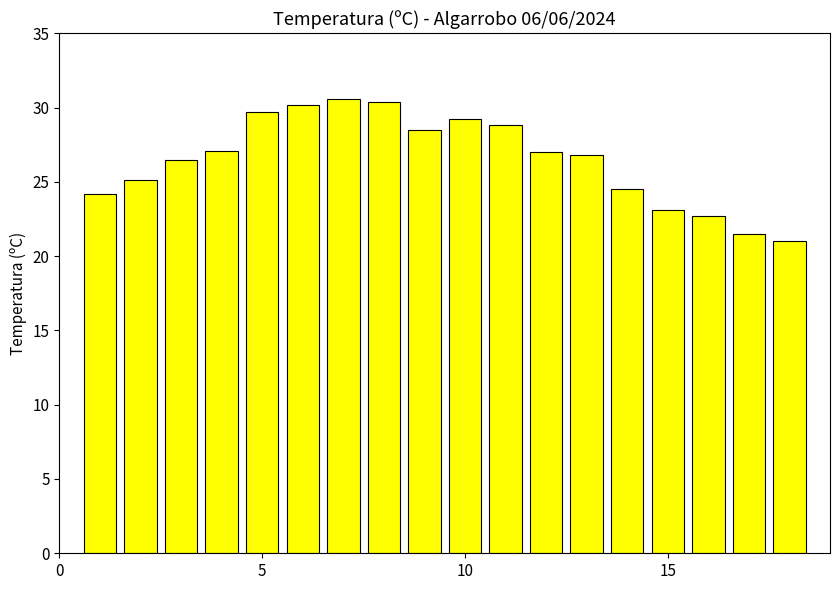

What is the maximum value shown in the chart?

30.6